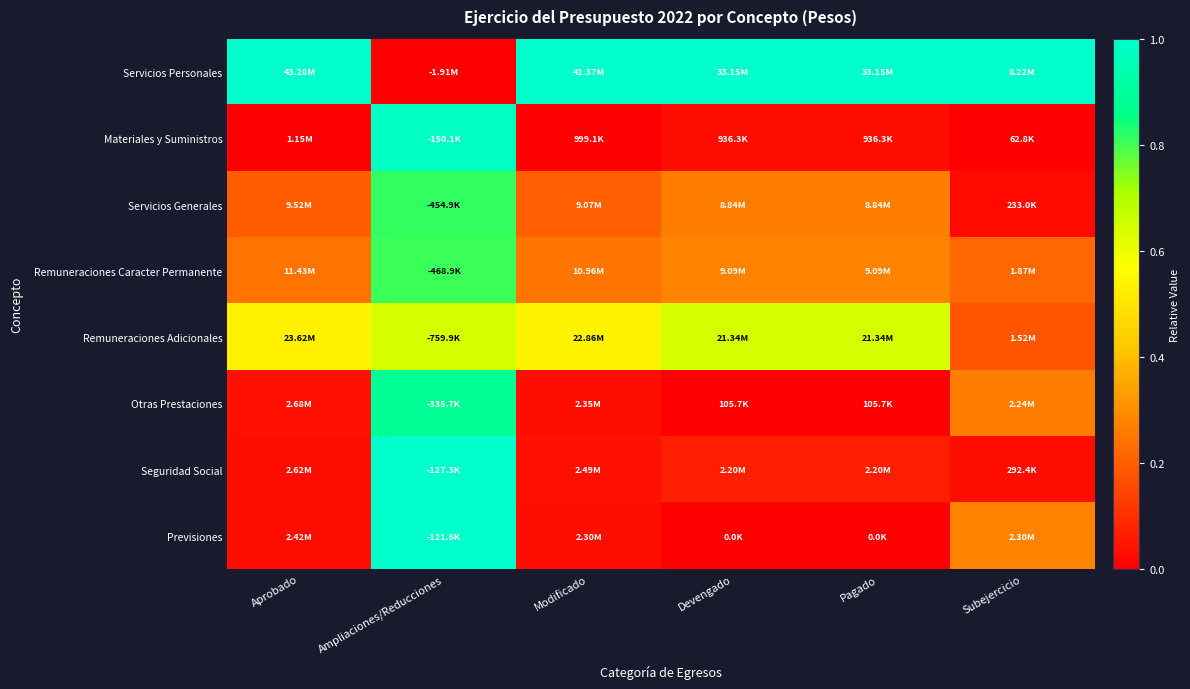

Rank the series by their maximum value, from highest to lowest.

Servicios Personales, Previsiones, Seguridad Social, Materiales y Suministros, Otras Prestaciones, Servicios Generales, Remuneraciones Caracter Permanente, Remuneraciones Adicionales